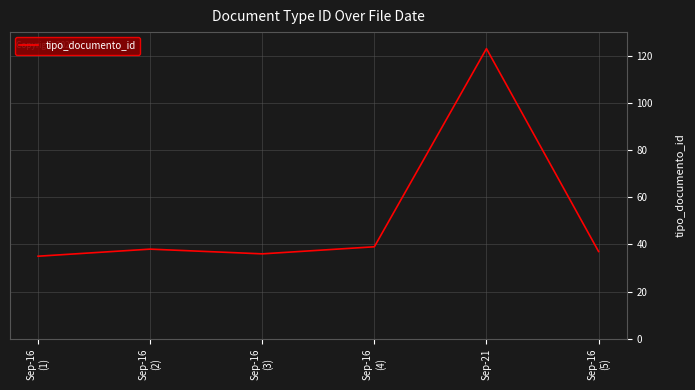

What is the minimum value shown in the chart?

35